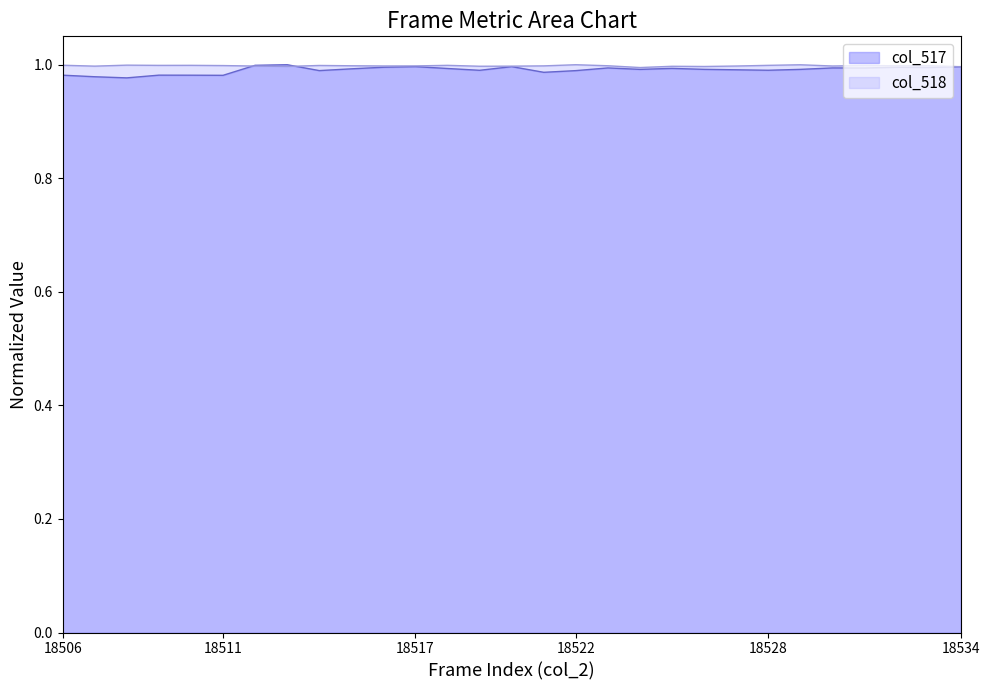

What is the sum of the values at 18509 and 18510?

2.0